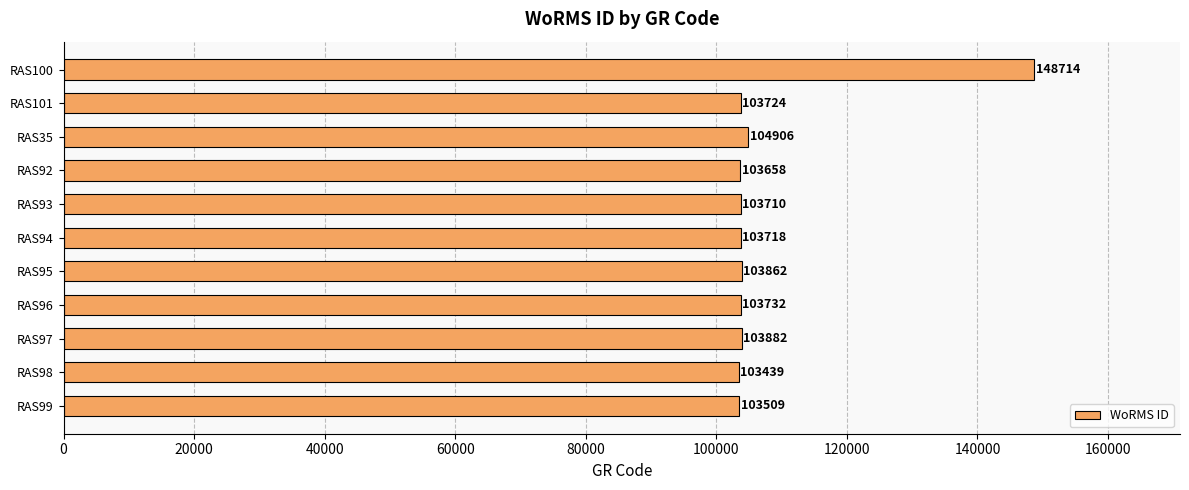

What is the label of the 9th bar from the bottom?

RAS35